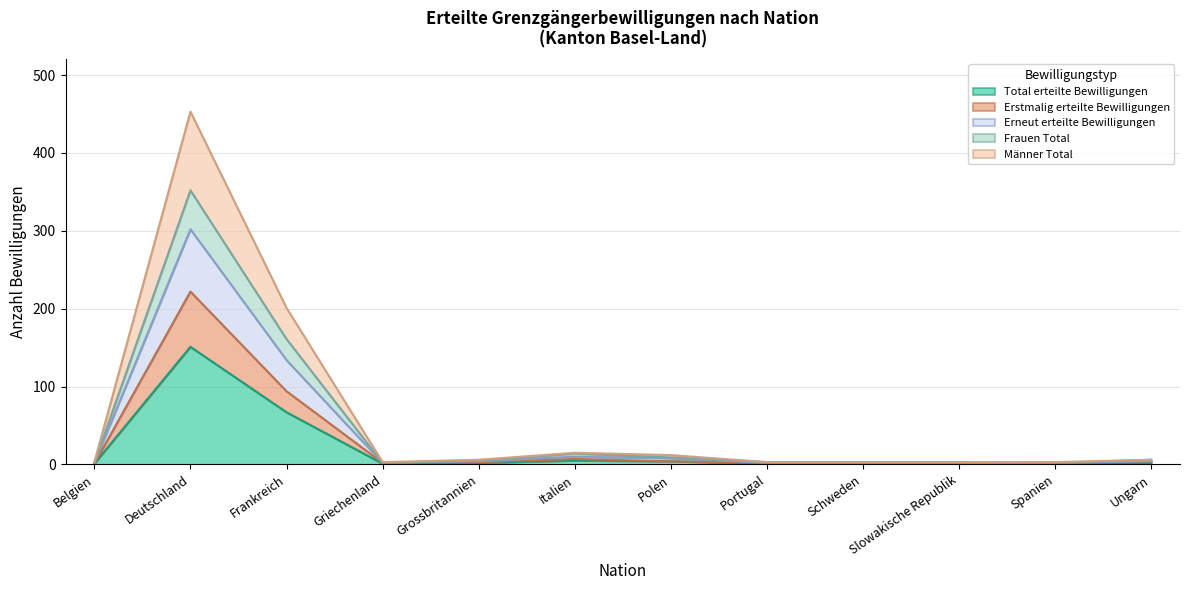

The value of Total erteilte Bewilligungen at Frankreich is 67. True or false?

True